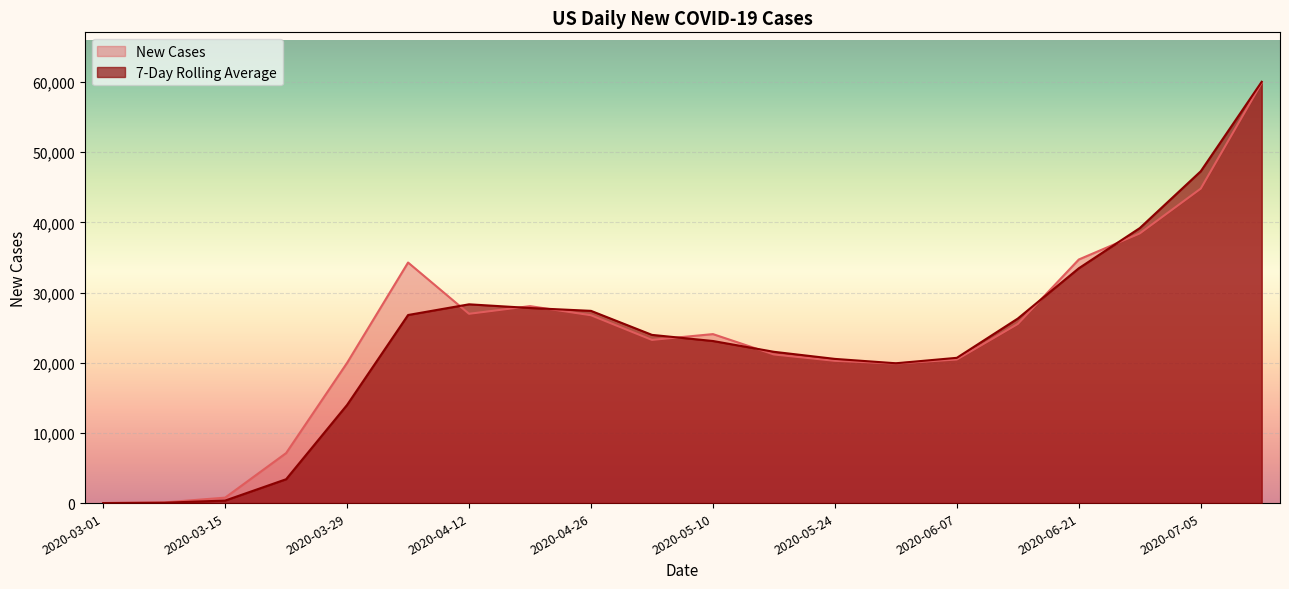

Which series changed the most between 2020-04-05 and 2020-07-05?

7-Day Rolling Average